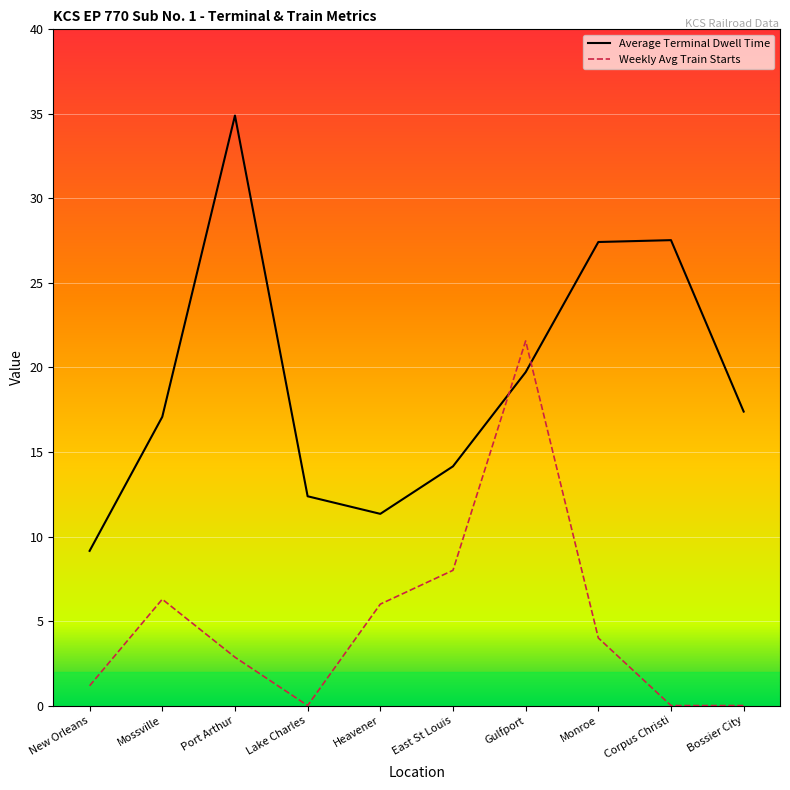

Rank the series by their maximum value, from lowest to highest.

Weekly Avg Train Starts, Average Terminal Dwell Time